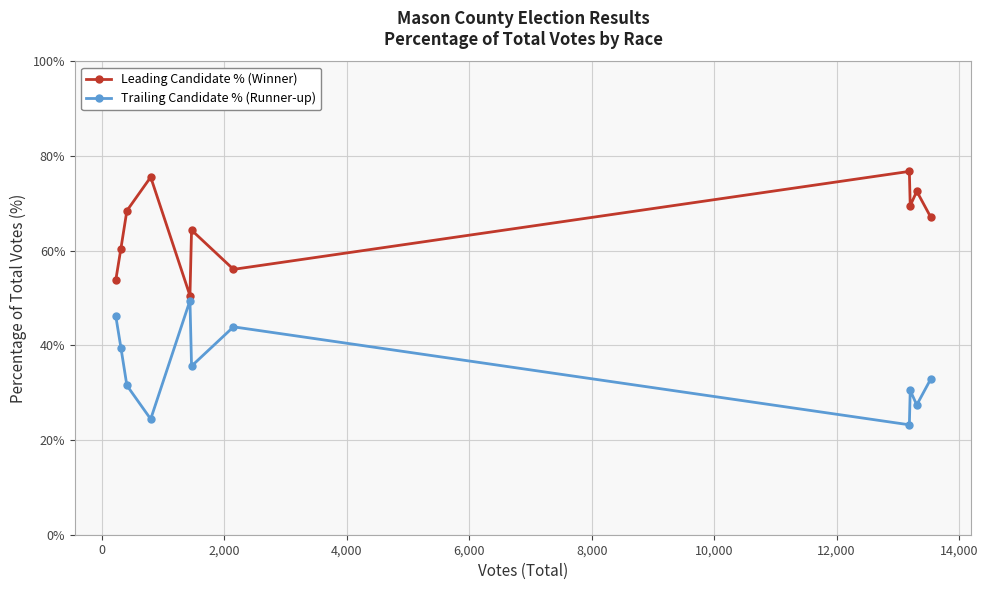

What is the difference between the maximum and minimum values in the Trailing Candidate % (Runner-up) series?

26.3